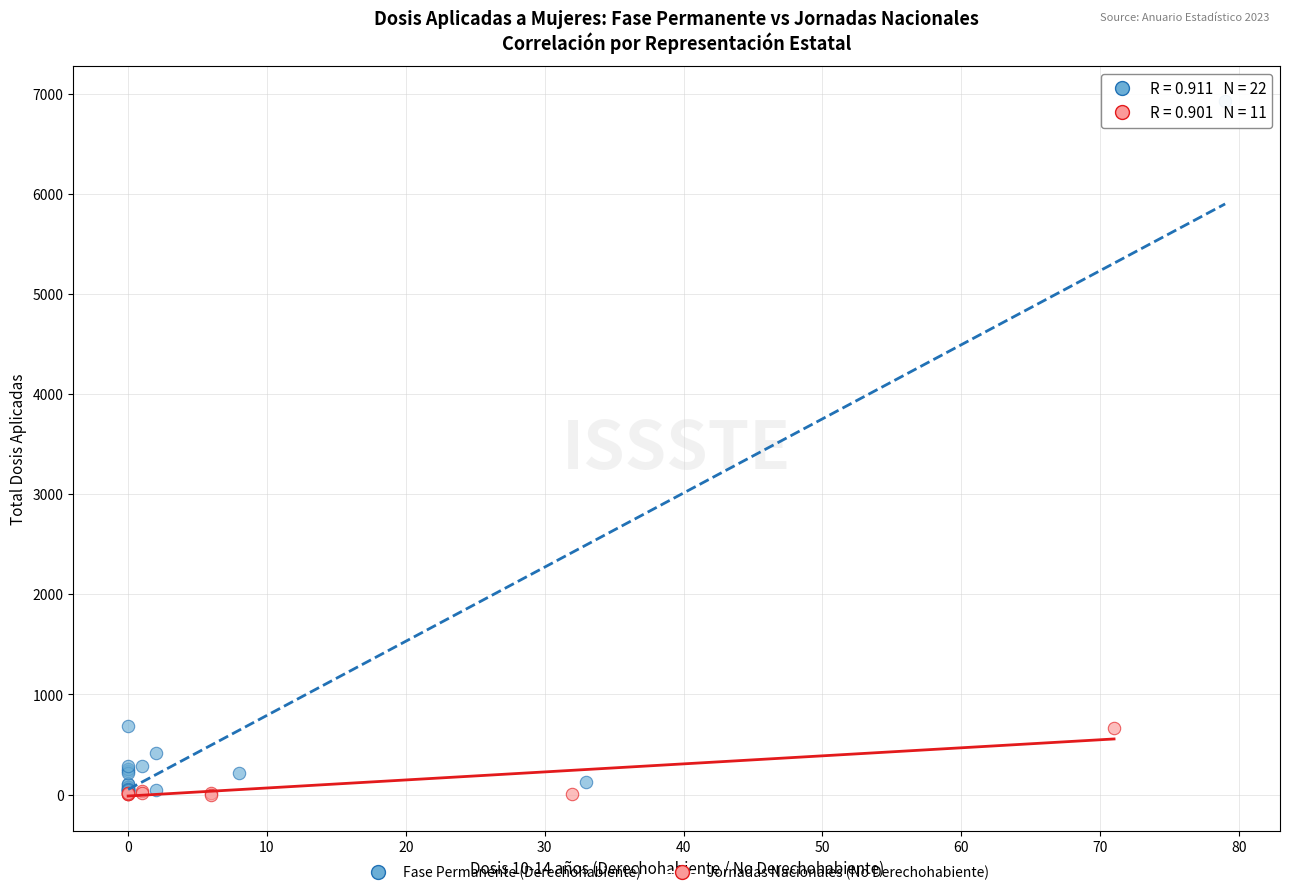

Which series has the largest Y range (max minus min)?

Fase Permanente (Derechohabiente)